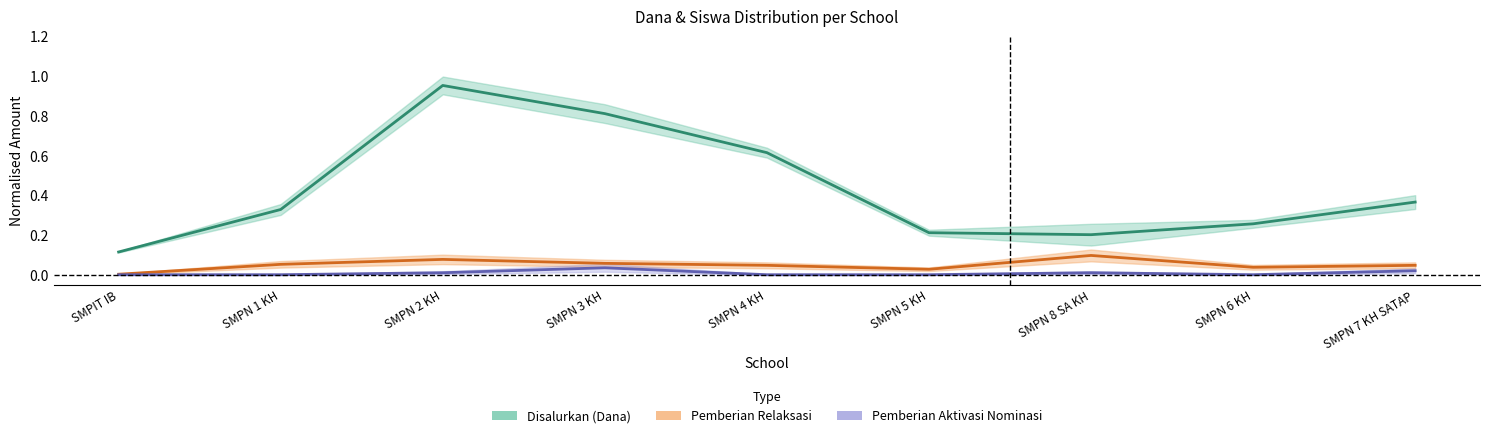

What is the label of the 6th point from the left?

SMPN 5 KH